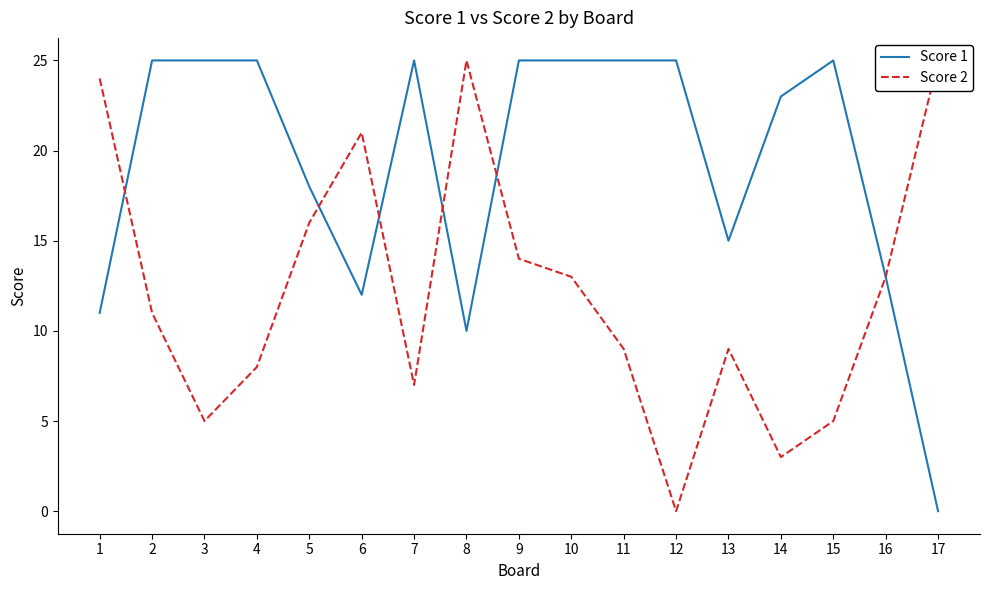

What is the approximate value of Score 1 at 10, to the nearest 10?

20